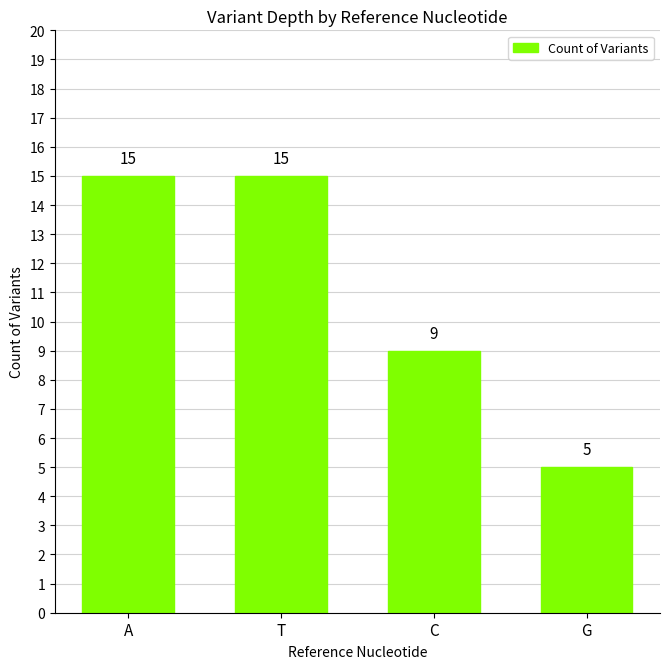

At which category does the chart reach its minimum across all series?

G